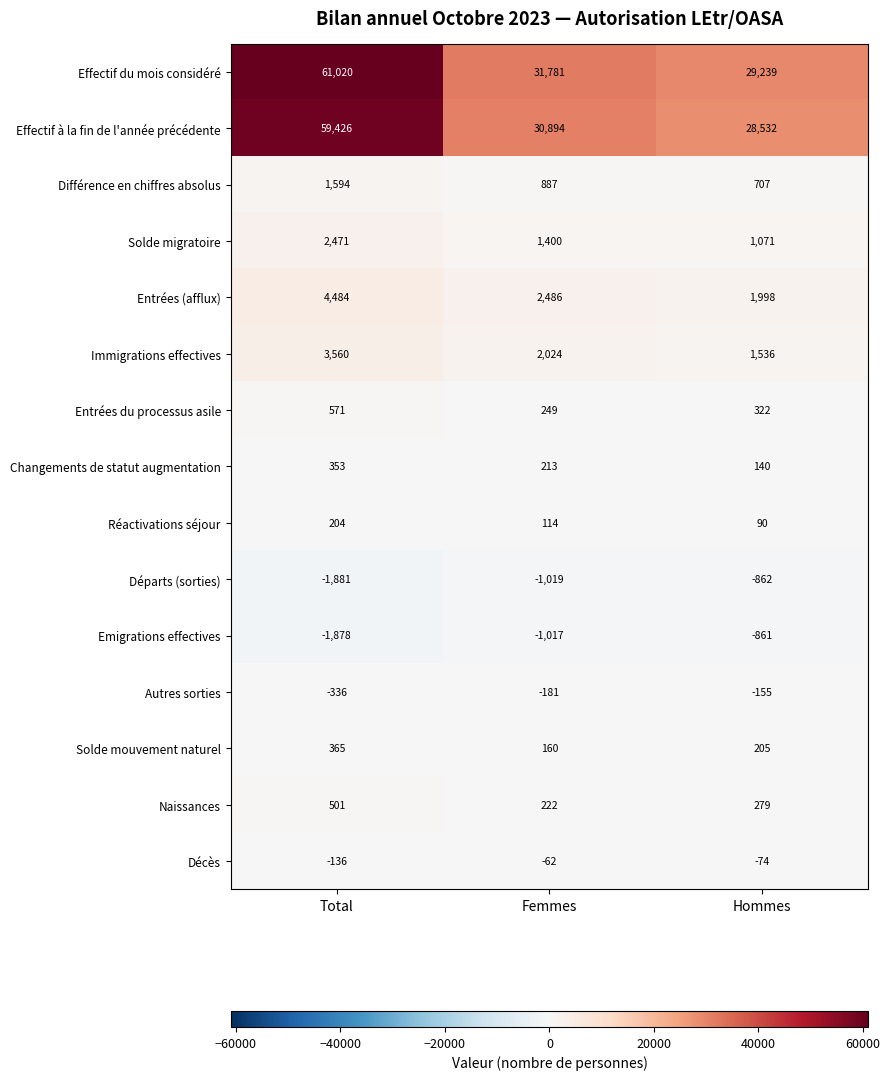

Which category has the highest value across all series?

Total